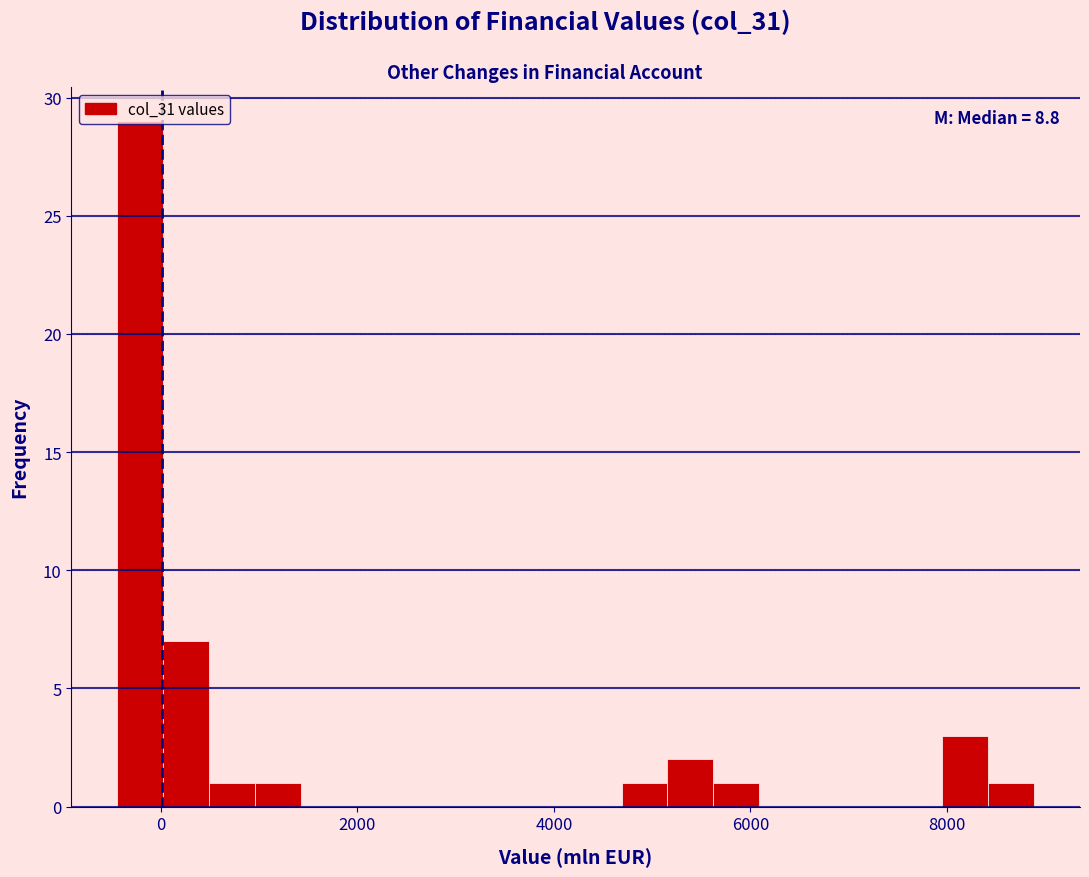

Around what value on the x-axis is the tallest bar? Give the approximate position of its centre, as read against the axis.

-200